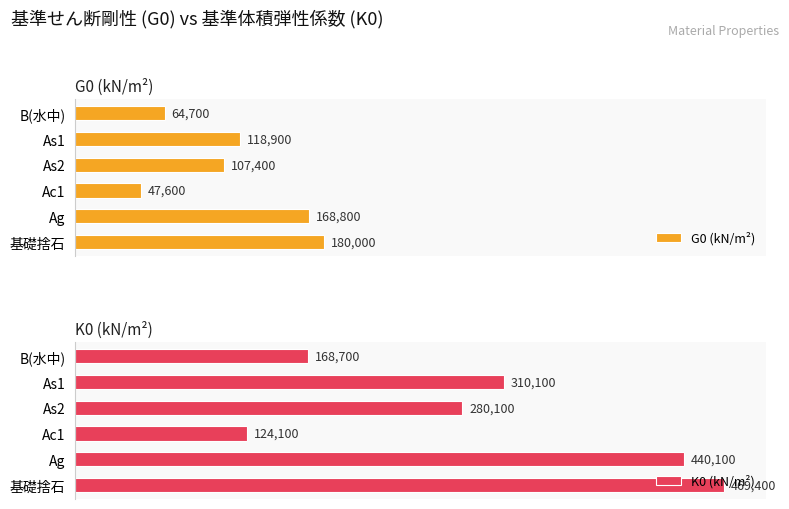

What are all the series names shown in the legend?

G0 (kN/m²), K0 (kN/m²)